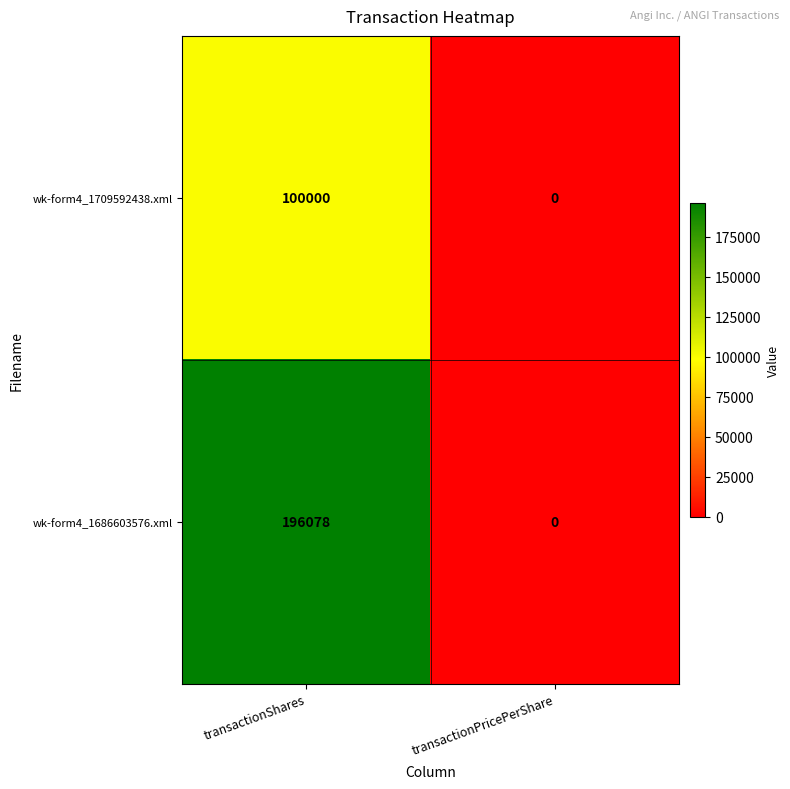

Is it true that wk-form4_1686603576.xml equals 0 at transactionPricePerShare?

True